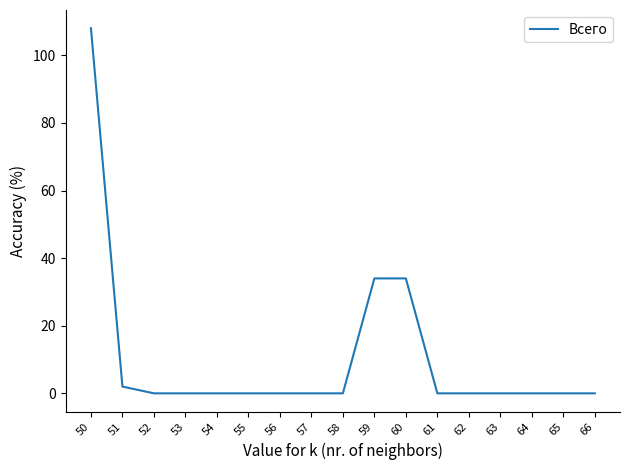

Is it true that the value at 62 is 0?

True